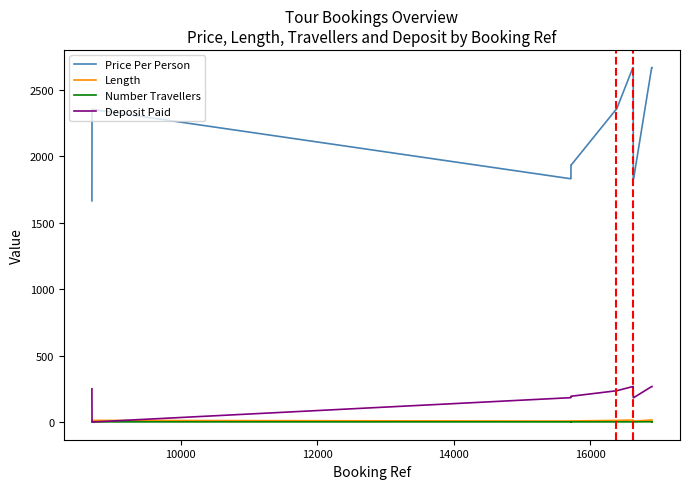

Which series has the widest spread of values?

Price Per Person